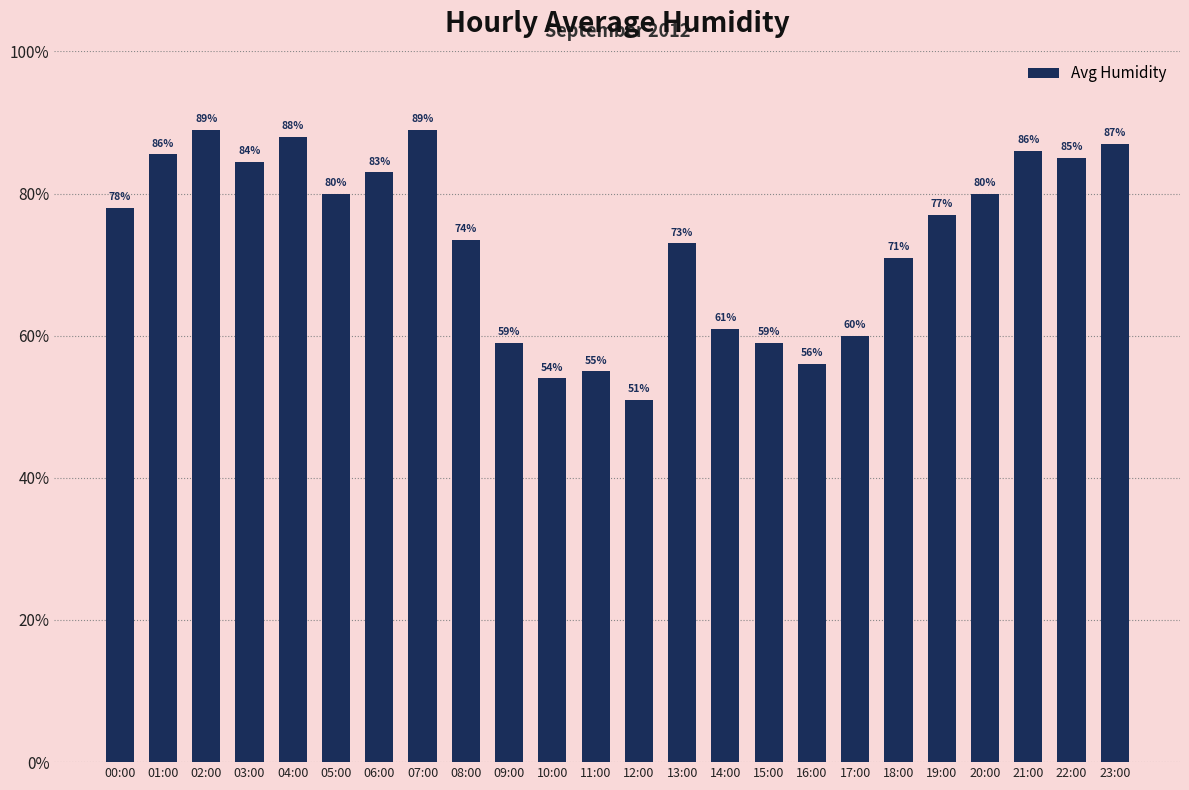

What is the label of the 11th bar from the left?

10:00